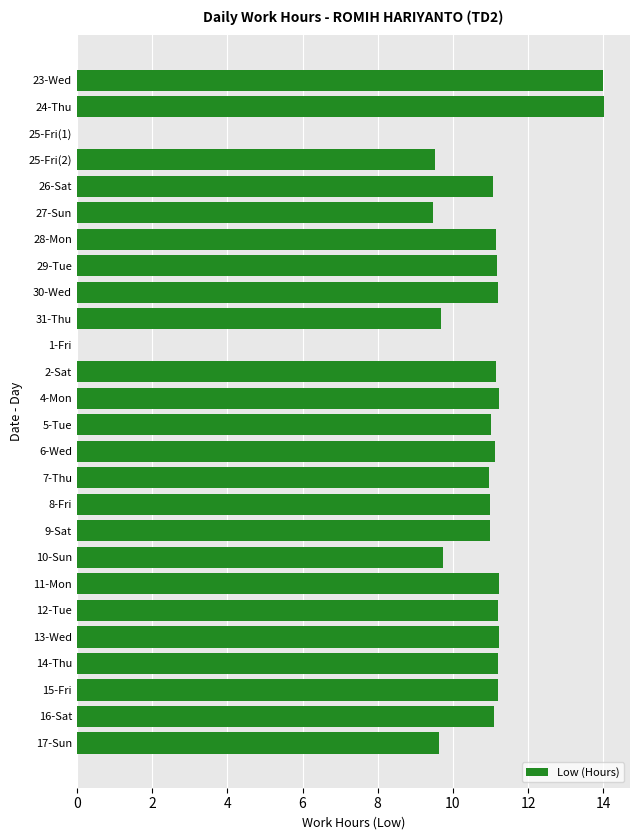

Which has a higher value, 8-Fri or 23-Wed?

23-Wed